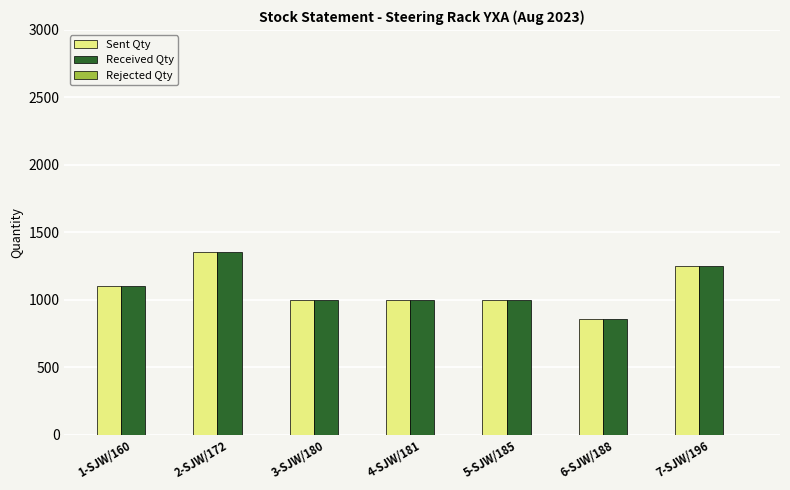

At which category is the sum across all series the highest?

2-SJW/172